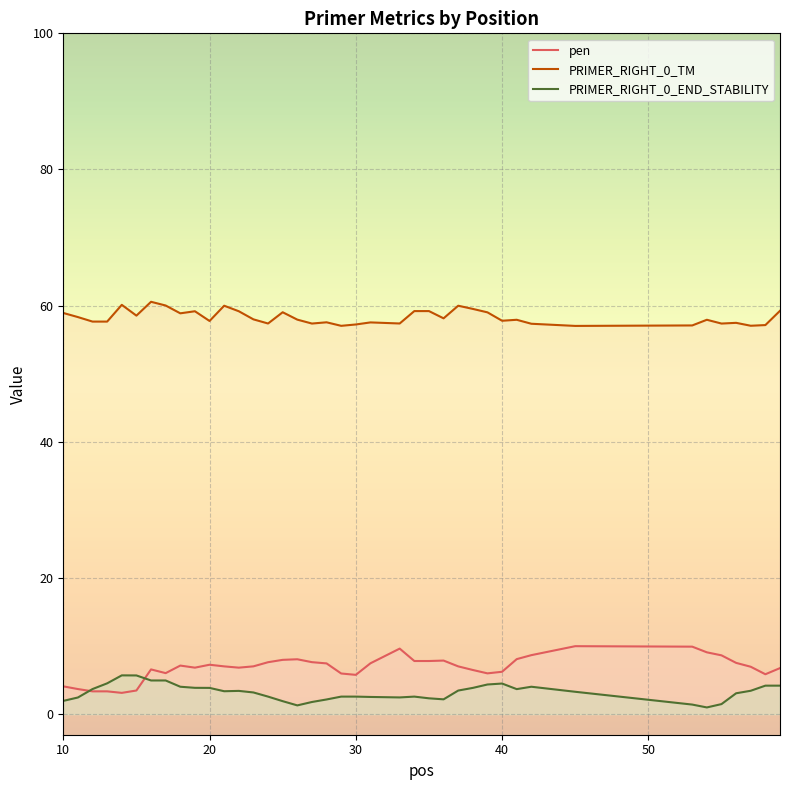

Reading right to left, what are all the values shown in this chart?

pen: 6.8	5.9	7.0	7.5	8.6	9.1	9.9	10.0	8.7	8.1	6.2	6.0	6.5	7.0	7.9	7.8	7.8	9.6	7.5	5.8	6.0	7.4	7.6	8.1	8.0	7.6	7.0	6.8	7.0	7.3	6.8	7.1	6.0	6.6	3.5	3.1	3.3	3.3	3.7	4.1
PRIMER_RIGHT_0_TM: 59.2	57.1	57.0	57.5	57.4	57.9	57.1	57.0	57.3	57.9	57.8	59.0	59.5	60.0	58.1	59.2	59.2	57.4	57.5	57.2	57.0	57.6	57.4	57.9	59.0	57.4	58.0	59.2	60.0	57.7	59.2	58.9	60.0	60.6	58.5	60.1	57.7	57.7	58.3	58.9
PRIMER_RIGHT_0_END_STABILITY: 4.2	4.2	3.4	3.1	1.5	1.0	1.4	3.3	4.0	3.7	4.5	4.3	3.9	3.5	2.2	2.3	2.6	2.5	2.5	2.6	2.6	2.1	1.8	1.3	1.9	2.6	3.2	3.4	3.4	3.9	3.9	4.0	4.9	4.9	5.7	5.7	4.5	3.7	2.4	1.9